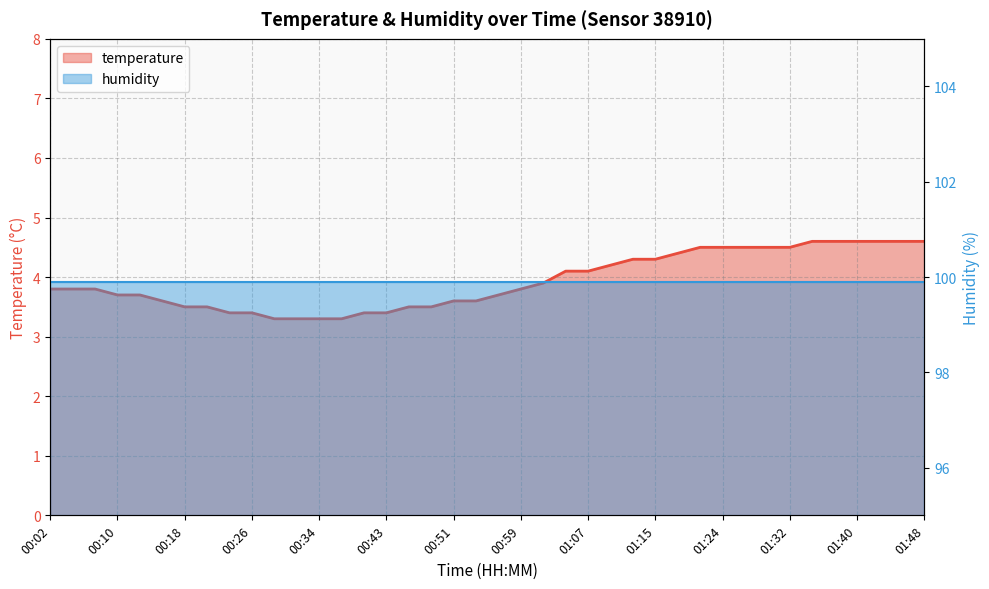

Reading right to left, list all the values displayed in this chart.

4.6	4.6	4.6	4.6	4.6	4.6	4.5	4.5	4.5	4.5	4.5	4.4	4.3	4.3	4.2	4.1	4.1	3.9	3.8	3.7	3.6	3.6	3.5	3.5	3.4	3.4	3.3	3.3	3.3	3.3	3.4	3.4	3.5	3.5	3.6	3.7	3.7	3.8	3.8	3.8